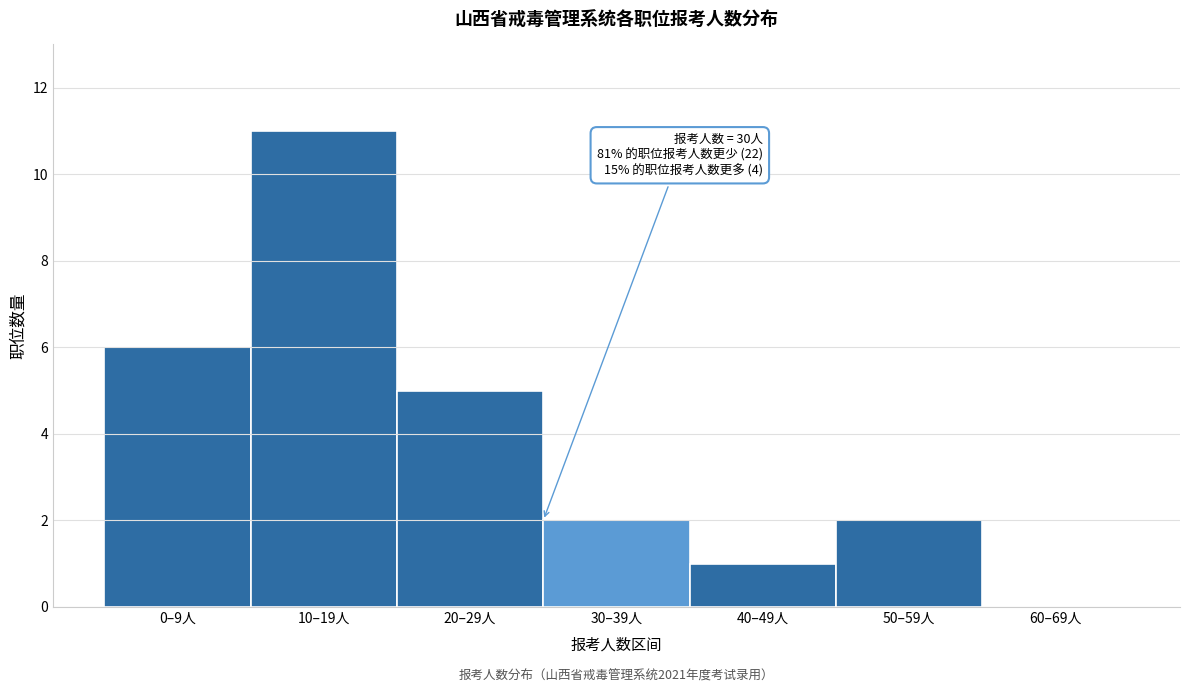

Reading left to right, extract all data points from this chart.

0–9人=6	10–19人=11	20–29人=5	30–39人=2	40–49人=1	50–59人=2	60–69人=0